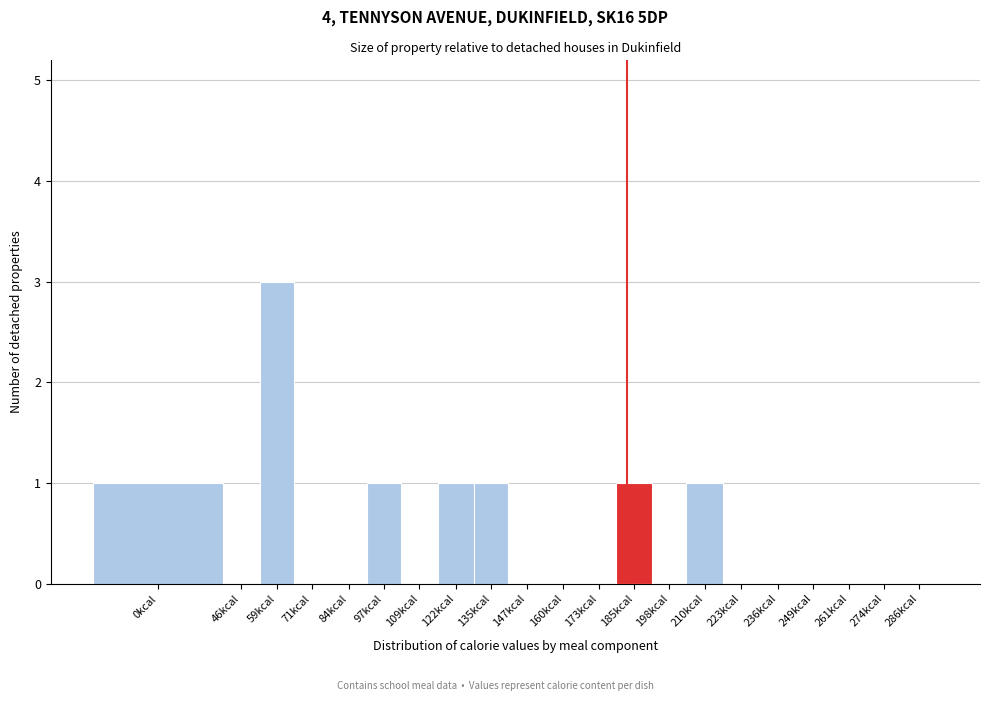

Reading right to left, transcribe all the data shown in this chart.

286kcal=0	274kcal=0	261kcal=0	249kcal=0	236kcal=0	223kcal=0	210kcal=1	198kcal=0	185kcal=1	173kcal=0	160kcal=0	147kcal=0	135kcal=1	122kcal=1	109kcal=0	97kcal=1	84kcal=0	71kcal=0	59kcal=3	46kcal=0	0kcal=1